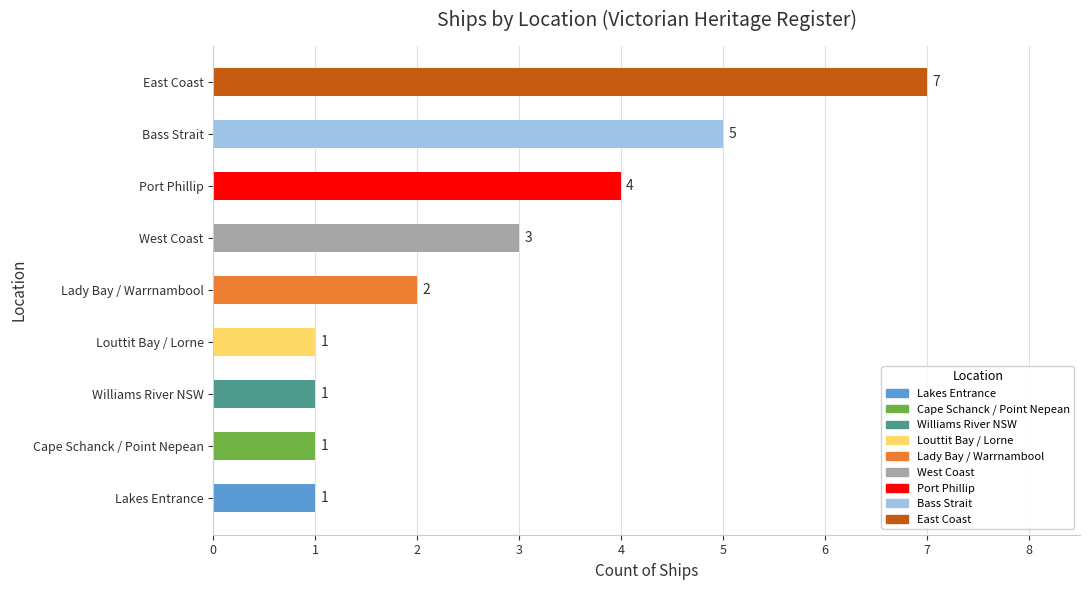

What is the ratio of the value at East Coast to the value at Williams River NSW?

7.0